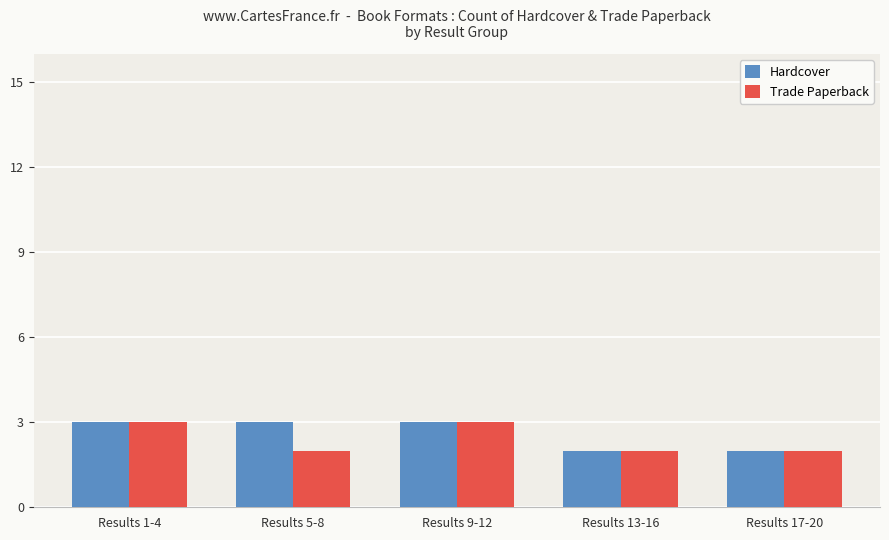

What is the total value across all series at Results 13-16?

4